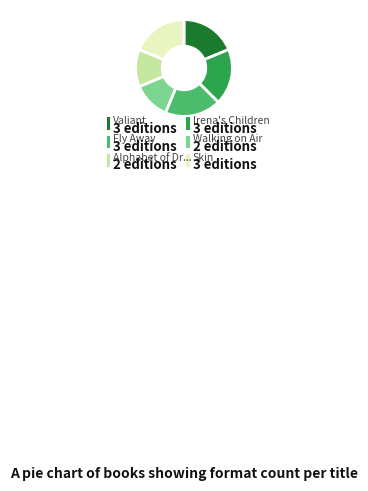

Is there any slice that represents more than half of the pie?

No